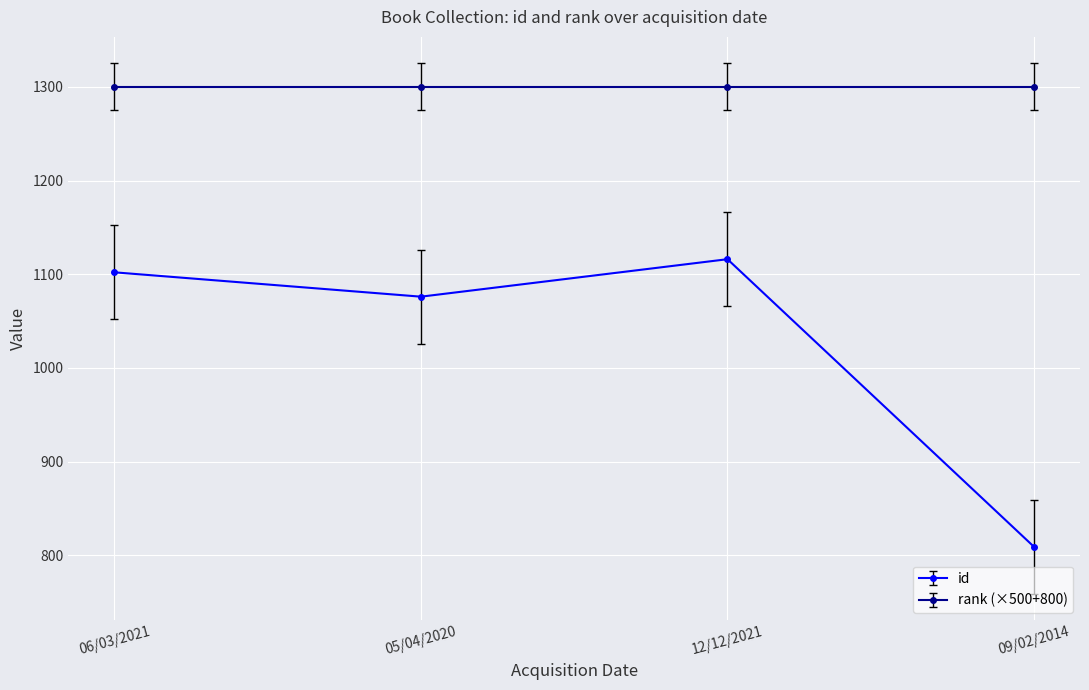

The value of rank (×500+800) at 06/03/2021 is 412. True or false?

False